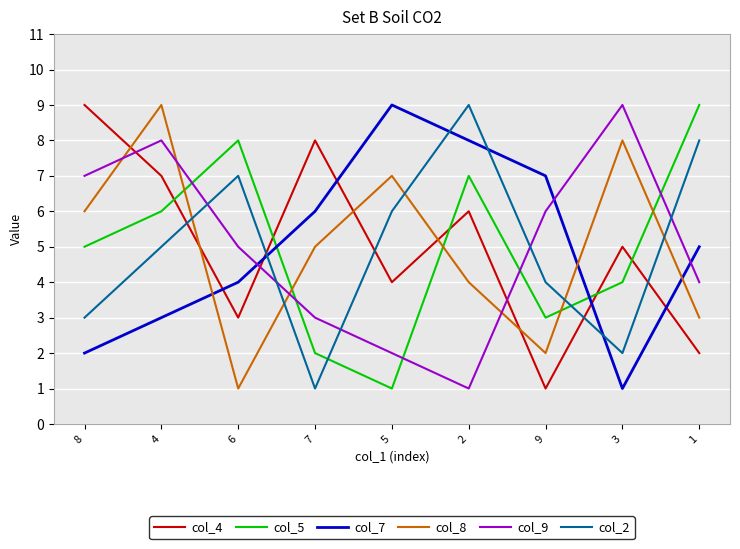

Is it true that col_9 equals 12 at 8?

False